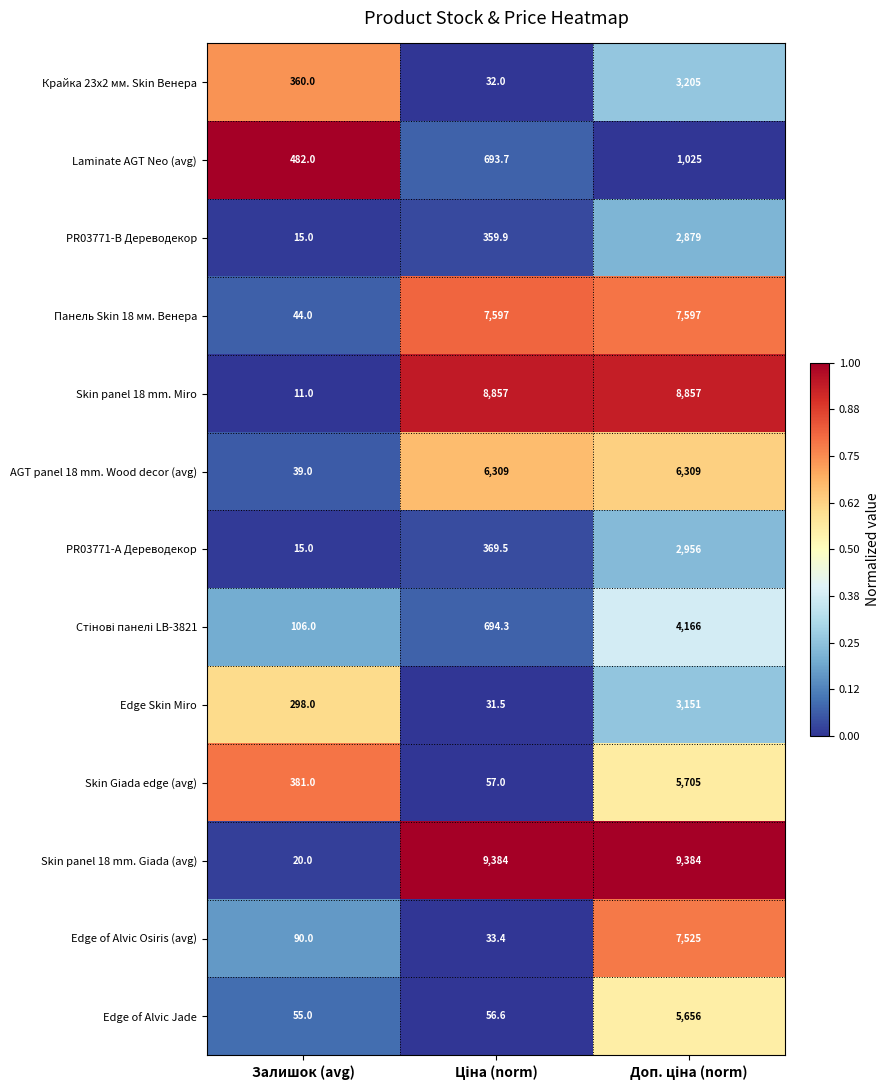

True or false: Edge of Alvic Osiris (avg) has a value of 37.3 at Залишок (avg).

False